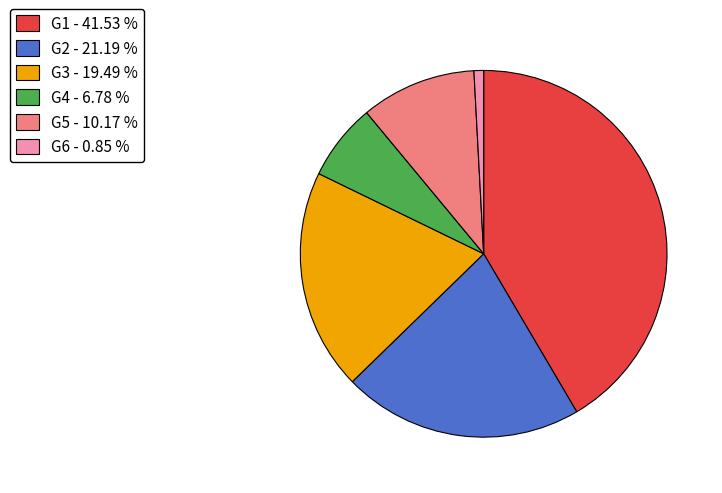

Is the sum of G4 - 6.78 % and G6 - 0.85 % greater than half?

No